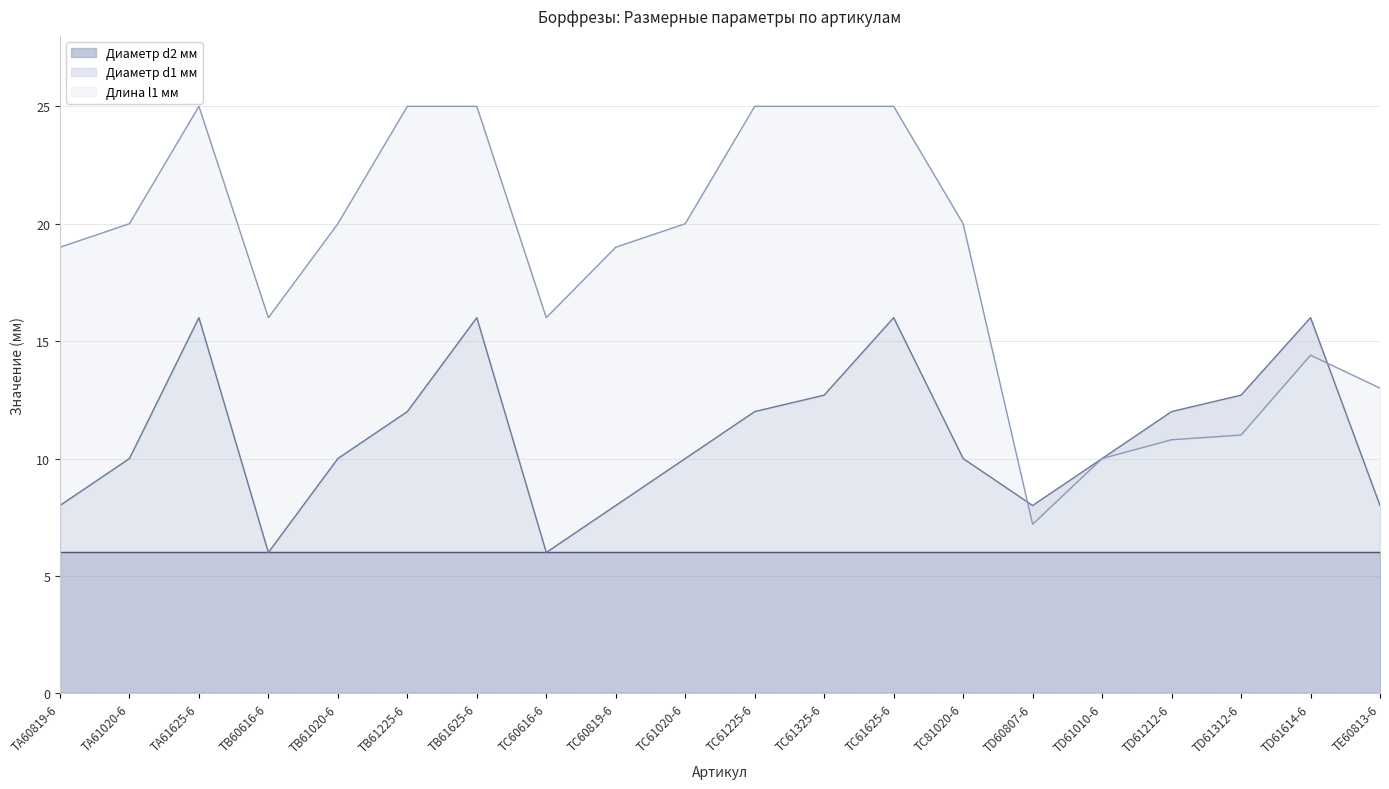

The value of Диаметр d1 мм at TD61010-6 is 13.1. True or false?

False